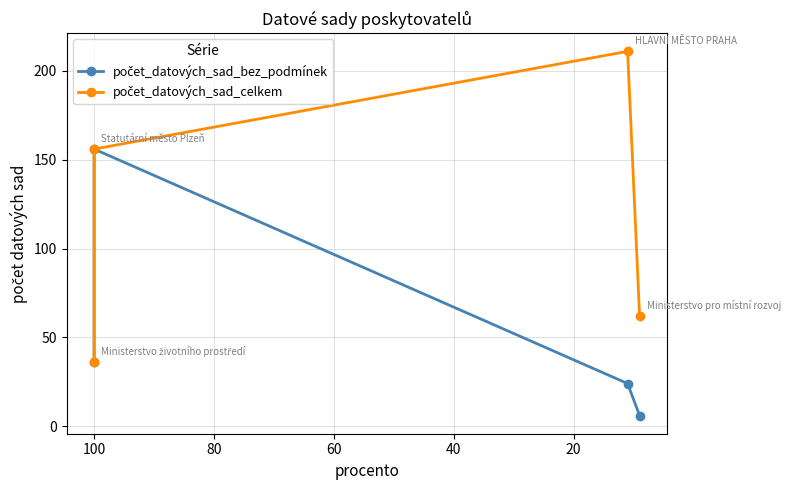

Reading right to left, what are all the values shown in this chart?

počet_datových_sad_bez_podmínek: 6	24	156	36
počet_datových_sad_celkem: 62	211	156	36